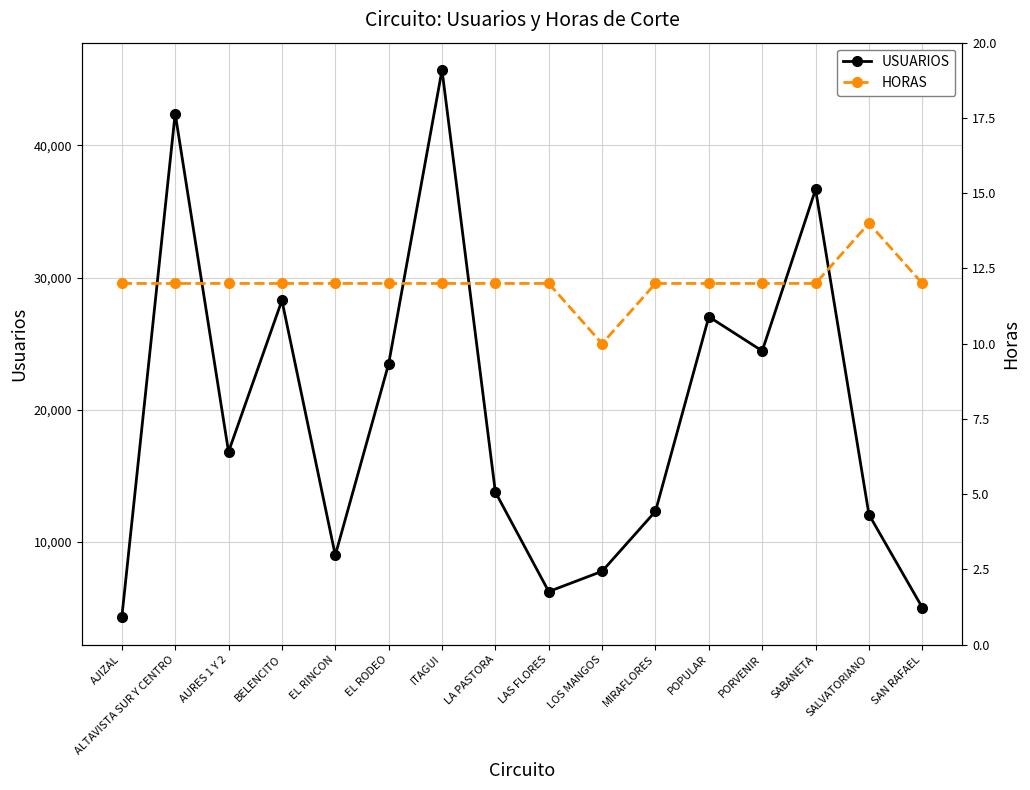

At AJIZAL, list the series in order from largest to smallest.

USUARIOS, HORAS